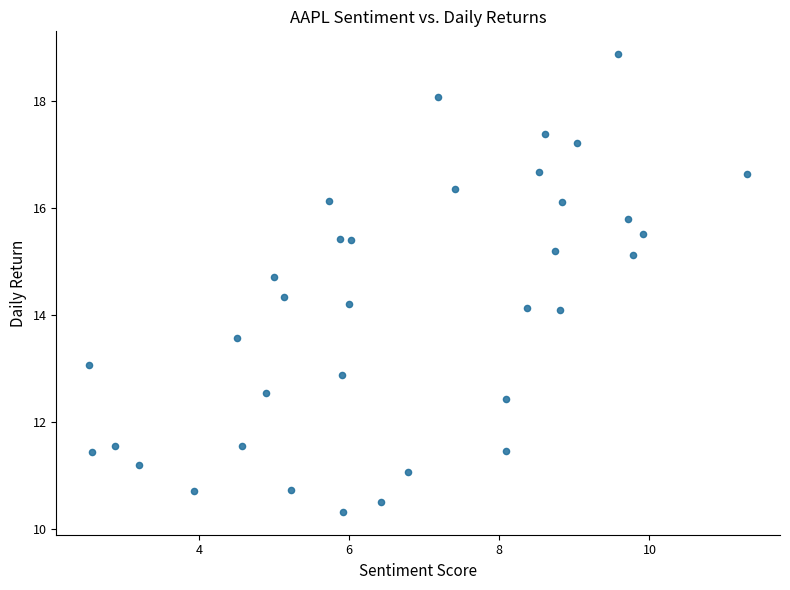

What is the range of Y values (max minus min)?

8.6